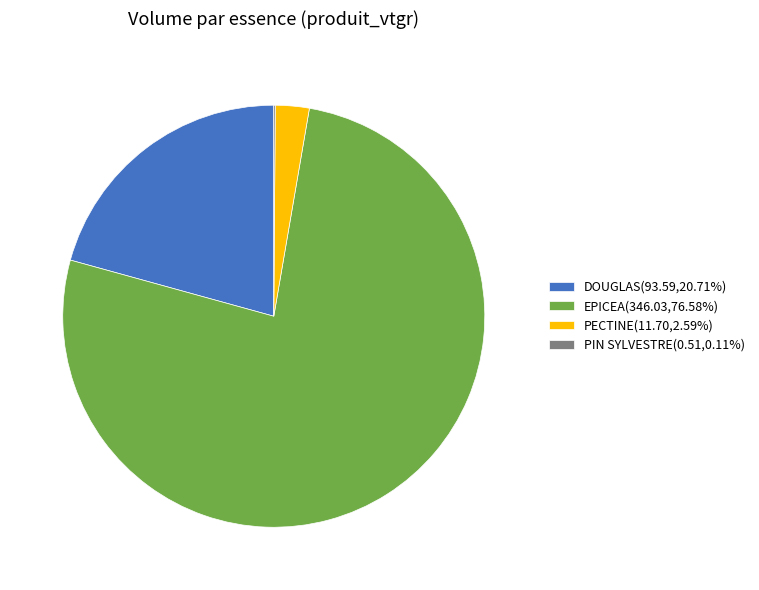

Does any single category account for the majority?

Yes